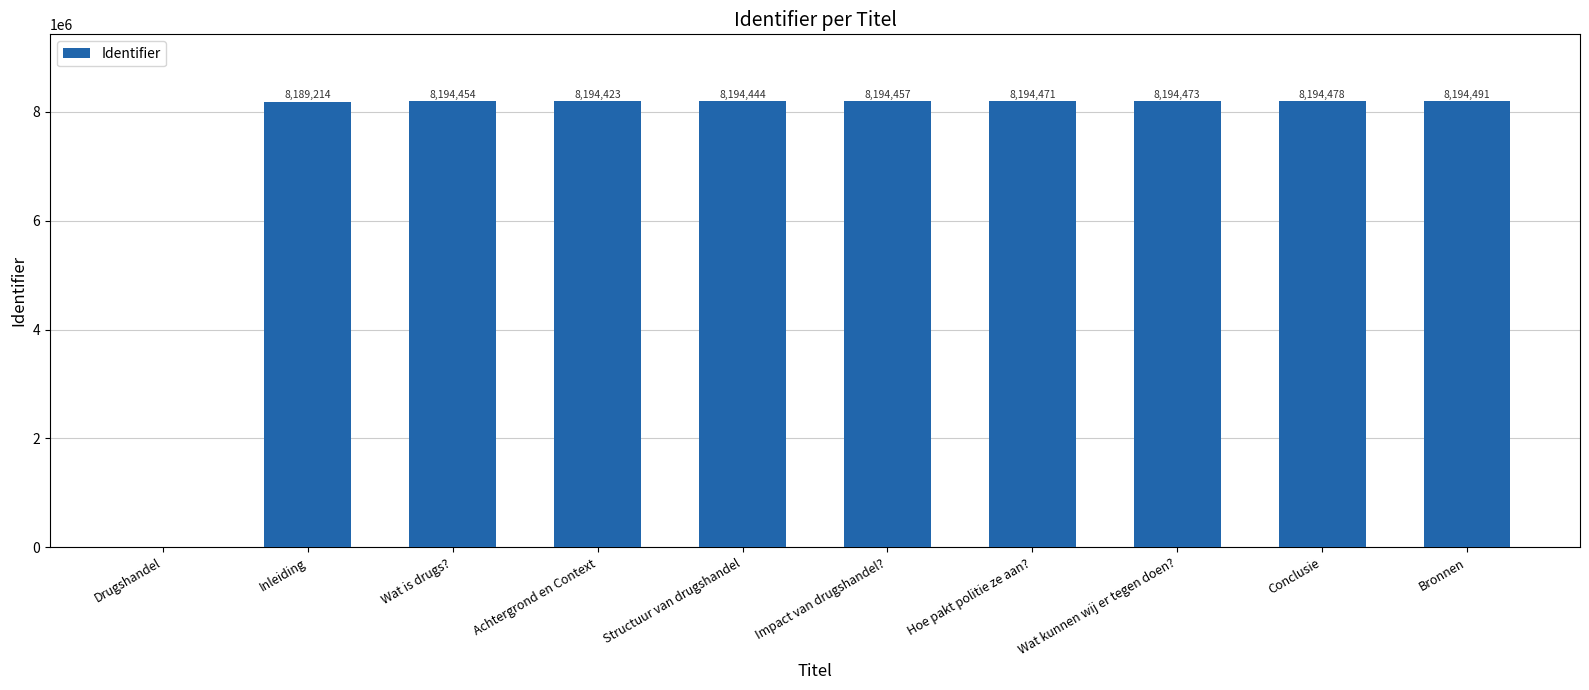

What is the greatest value displayed?

8194491